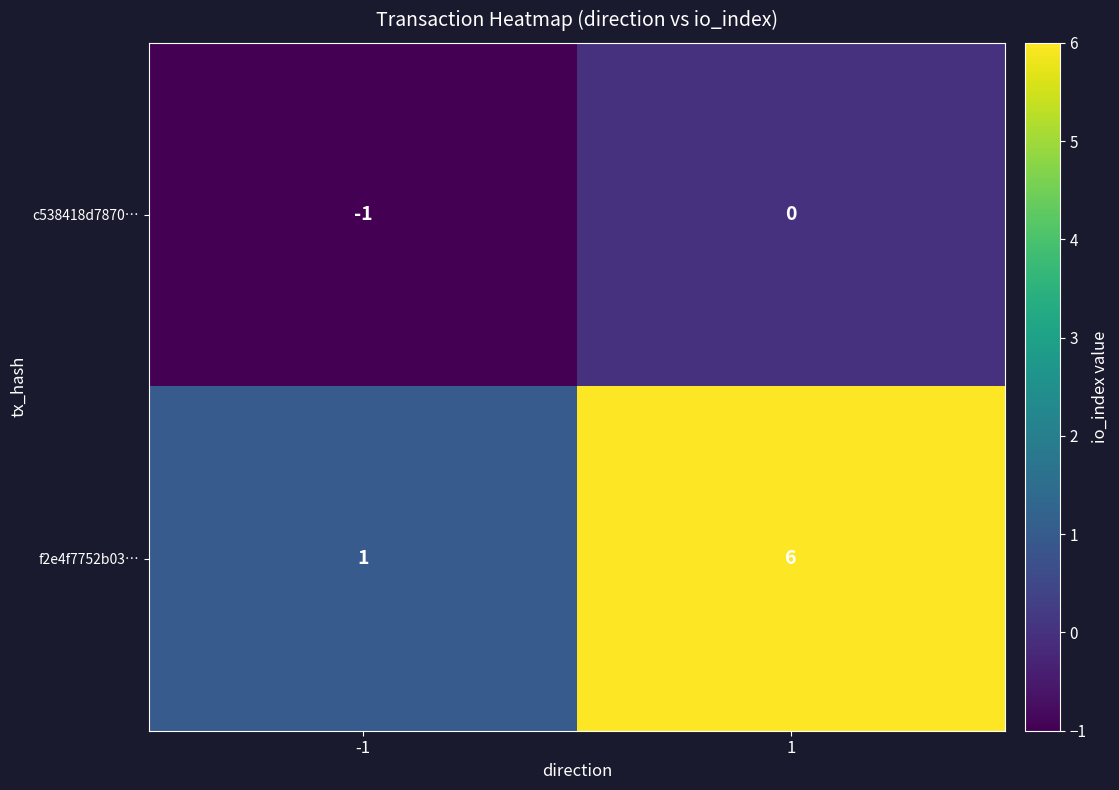

What is the sum of all f2e4f7752b03… values?

7